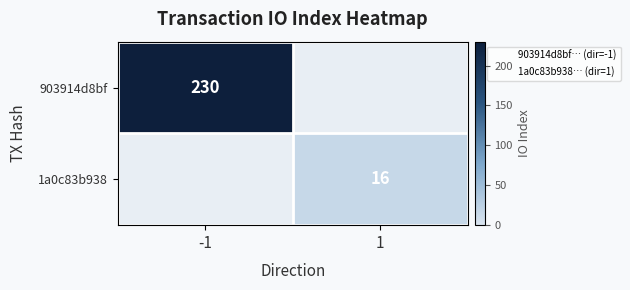

How many series are shown in this chart?

2